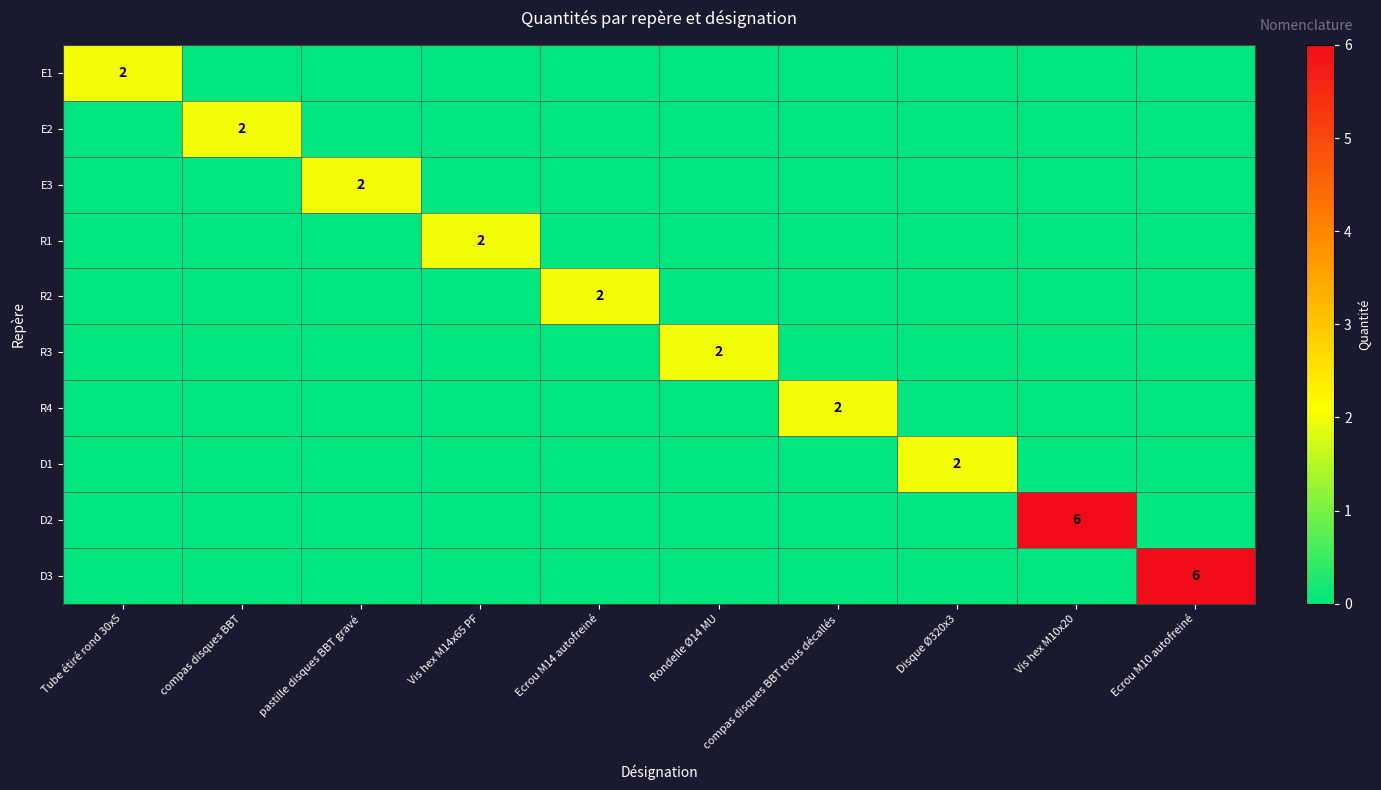

How many categories are shown in the chart?

10